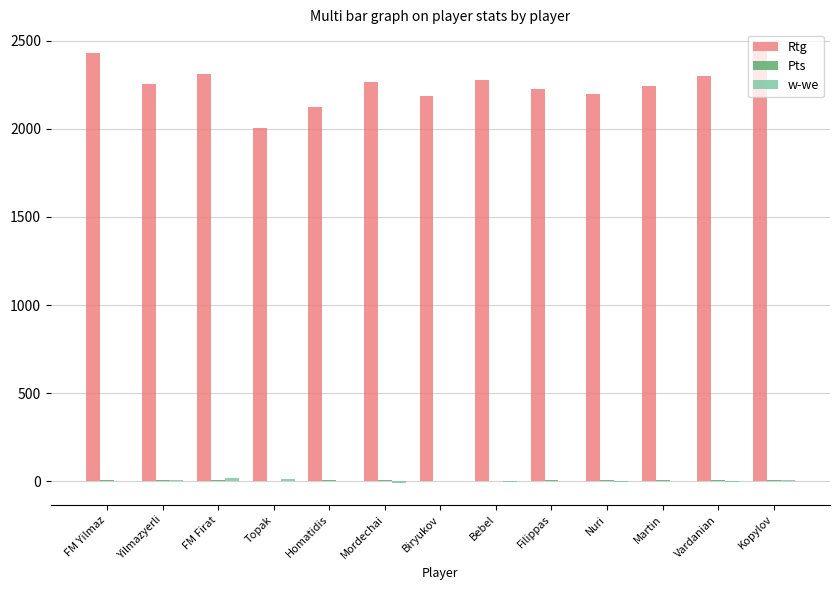

Is it true that Rtg equals 2276.0 at Bebel?

True